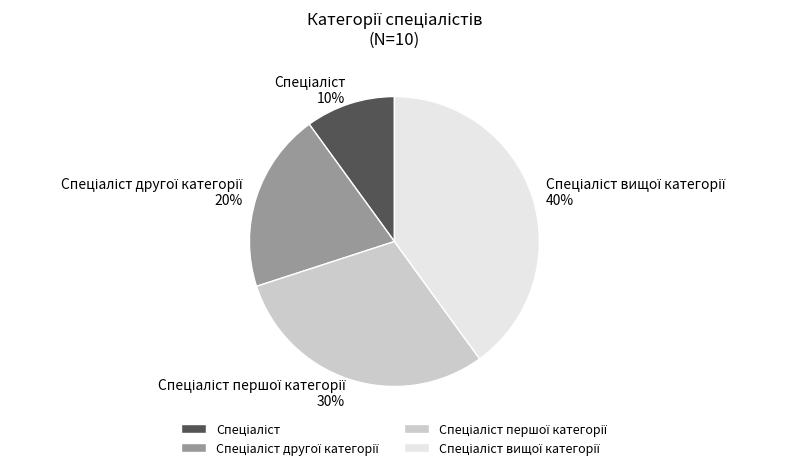

How many slices are in this pie chart?

4